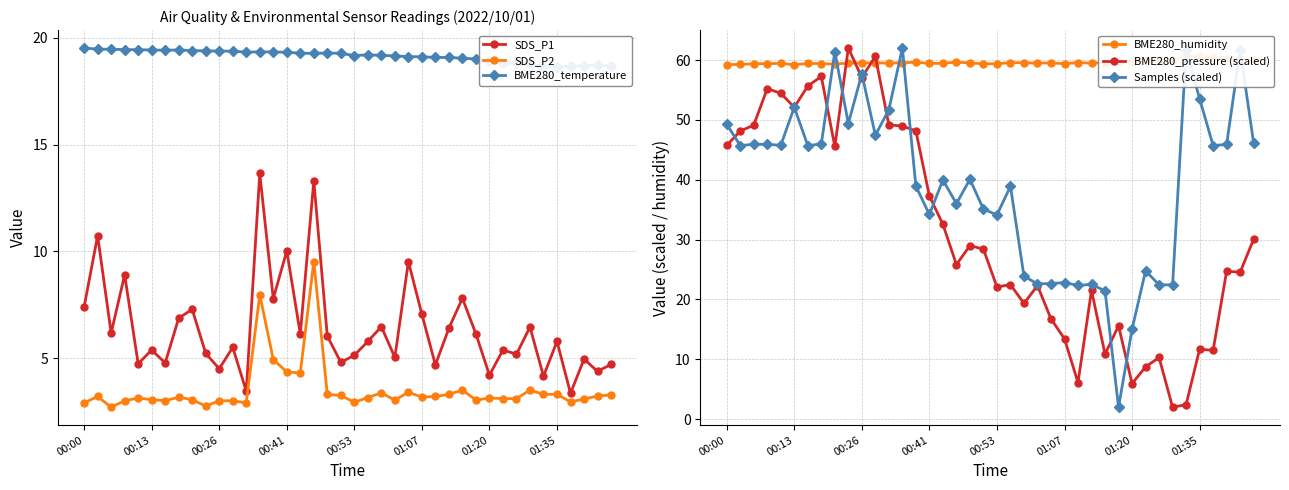

The BME280_temperature series shows 6.1 at 26. True or false?

False